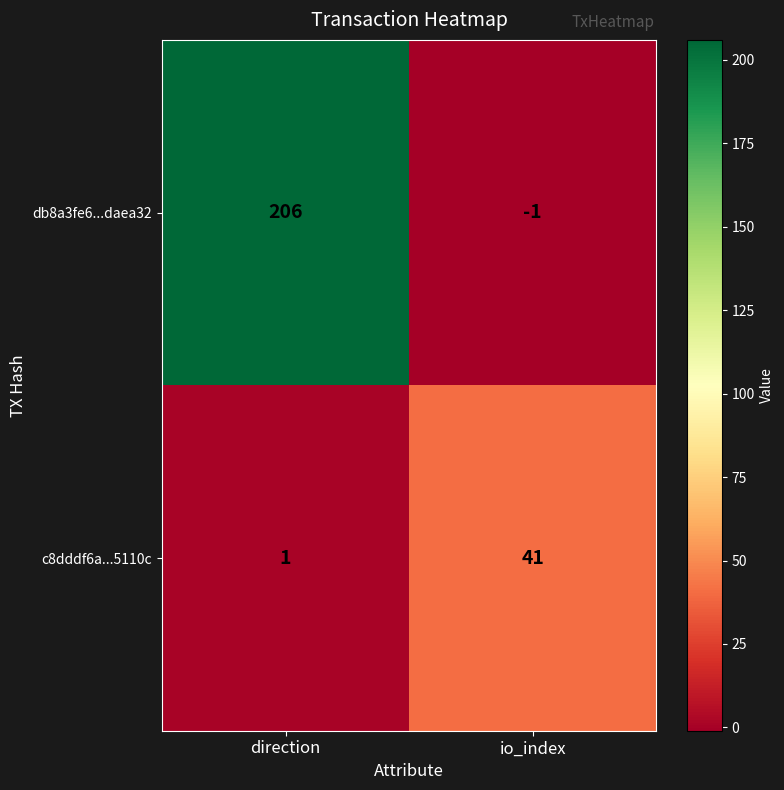

The value of c8dddf6a...5110c at io_index is 41. True or false?

True